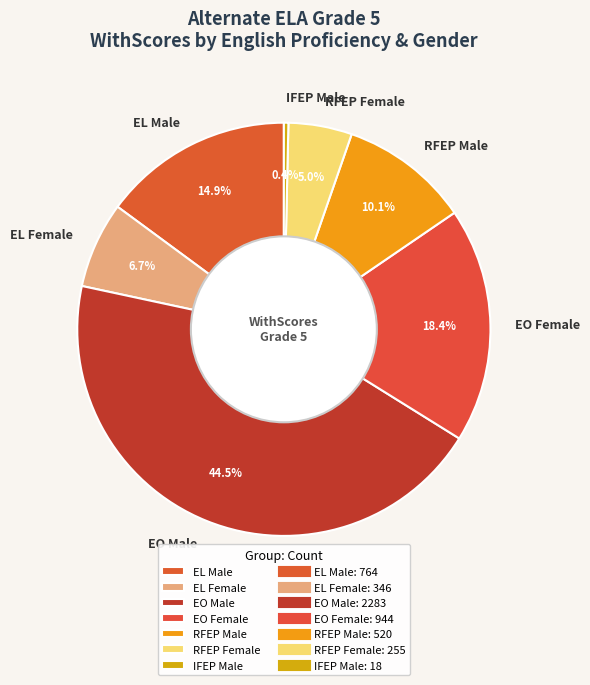

Between RFEP Male and IFEP Male, which is larger?

RFEP Male